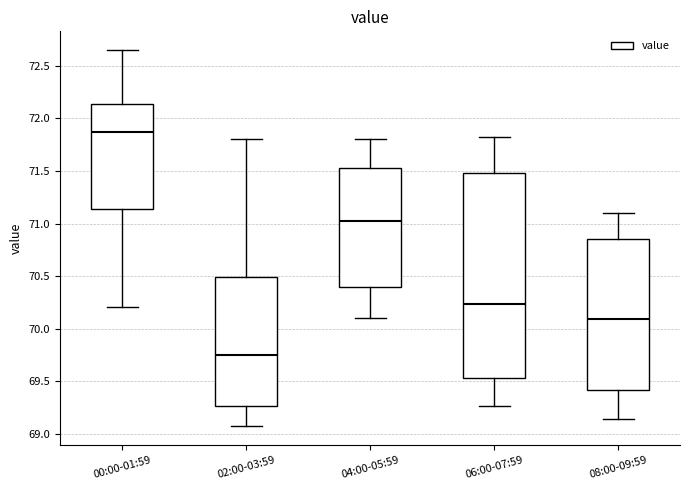

Which box has the lowest median line?

02:00-03:59